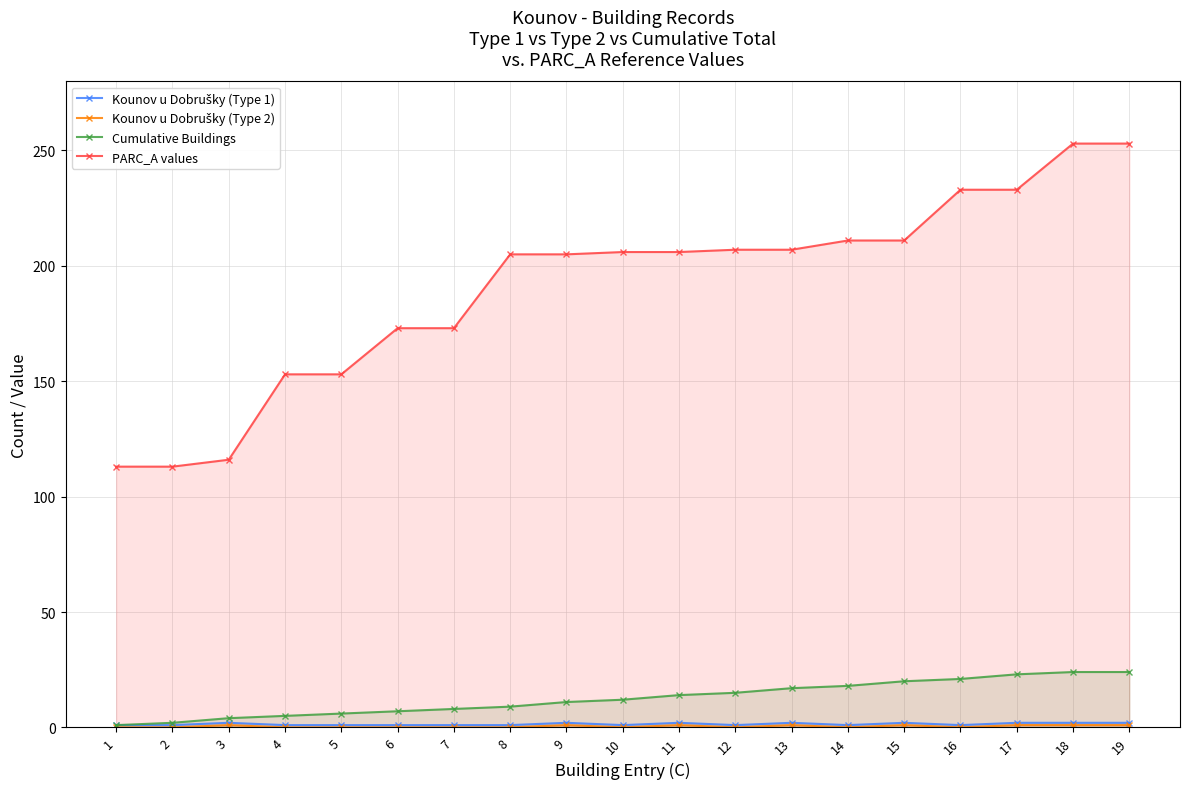

True or false: PARC_A values and Cumulative Buildings cross at least once.

False